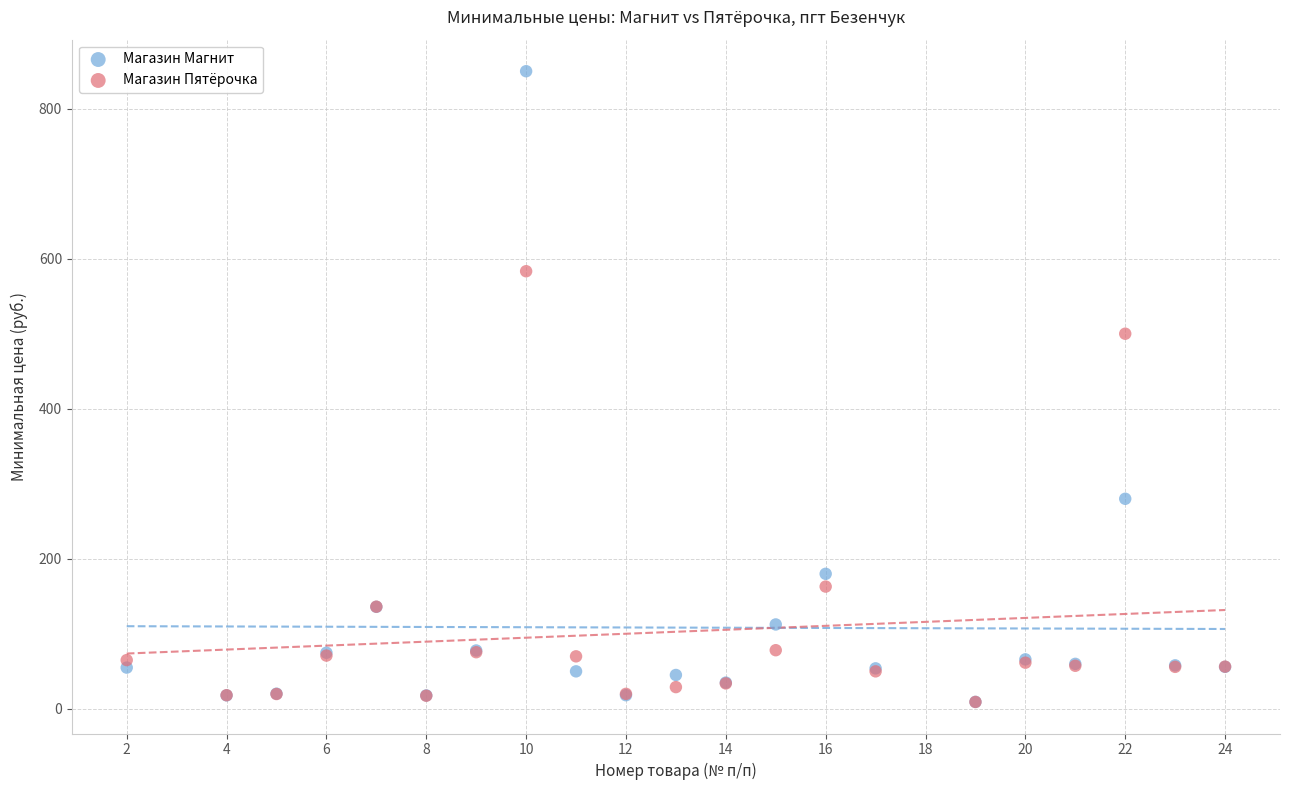

Which series contains the highest Y value?

Магазин Магнит